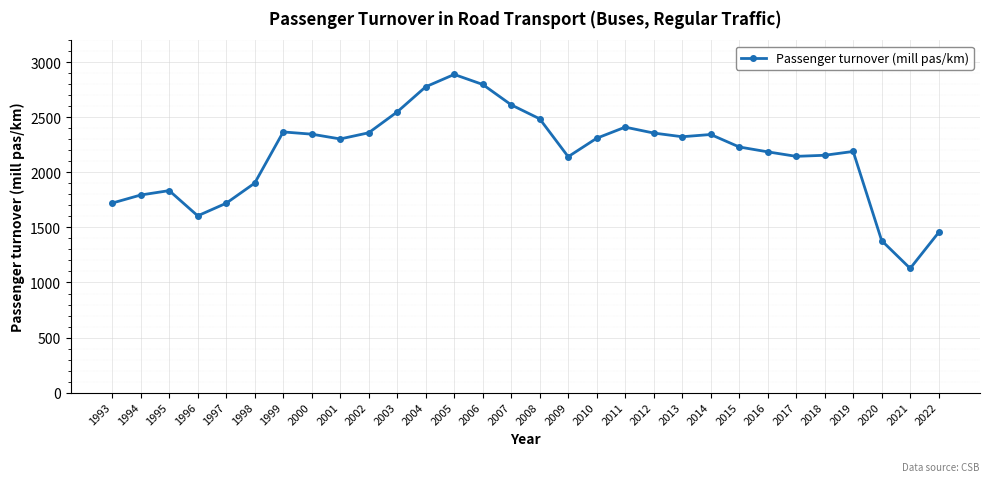

Which label corresponds to the smallest value in the chart?

2021